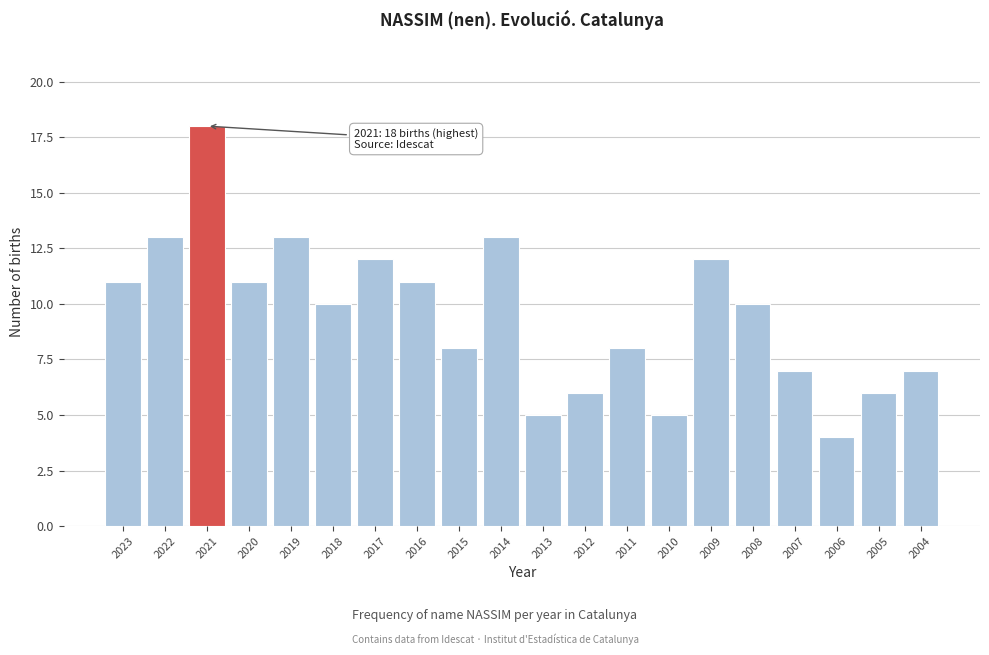

Reading left to right, extract all data points from this chart.

11	13	18	11	13	10	12	11	8	13	5	6	8	5	12	10	7	4	6	7